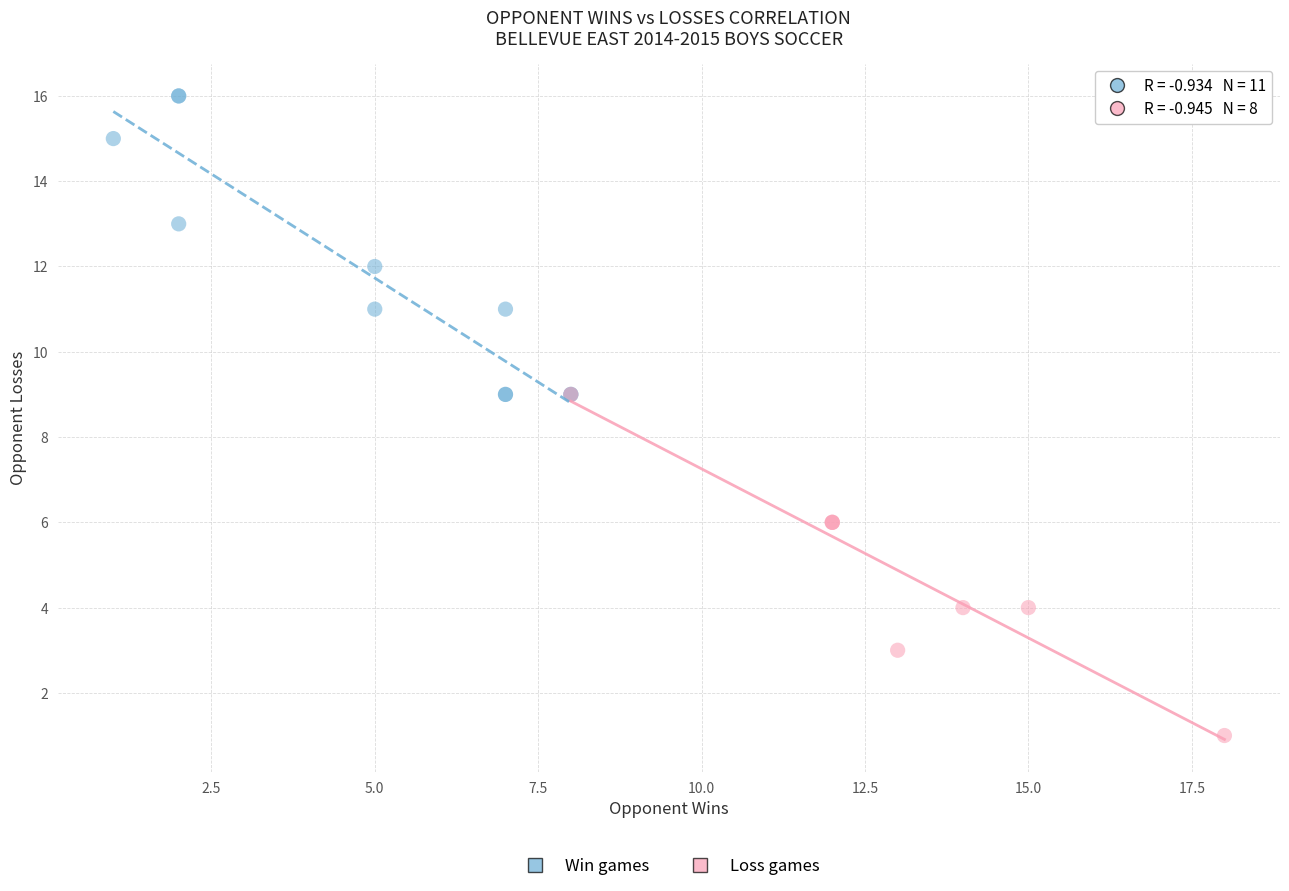

Which series reaches the minimum Y coordinate?

Loss games